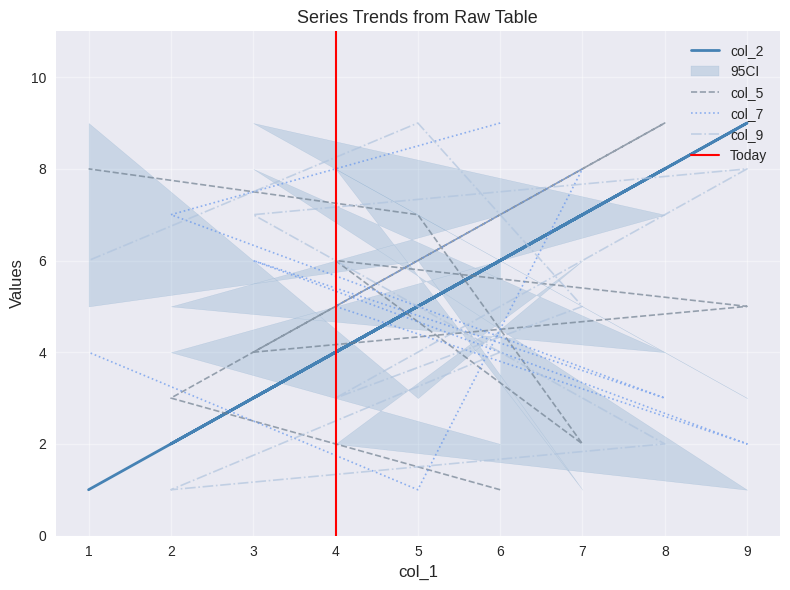

True or false: col_7 and col_2 cross at least once.

True